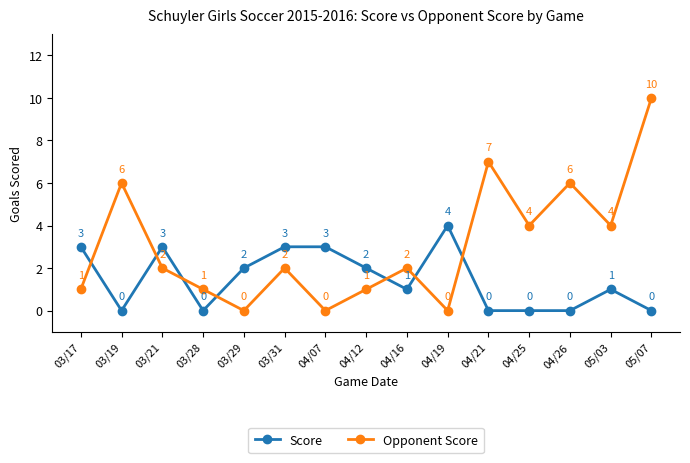

Reading left to right, list all the values displayed in this chart.

Score: 3	0	3	0	2	3	3	2	1	4	0	0	0	1	0
Opponent Score: 1	6	2	1	0	2	0	1	2	0	7	4	6	4	10